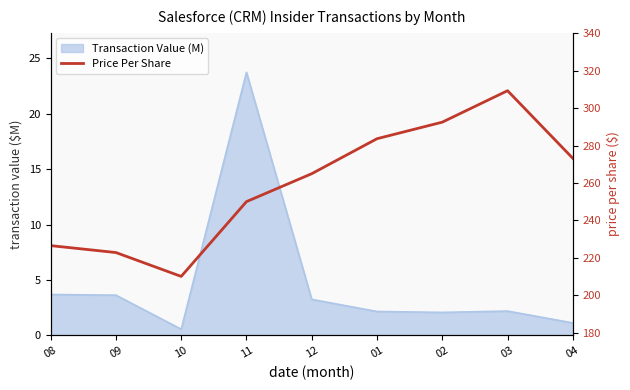

What is the greatest value displayed?

309.3